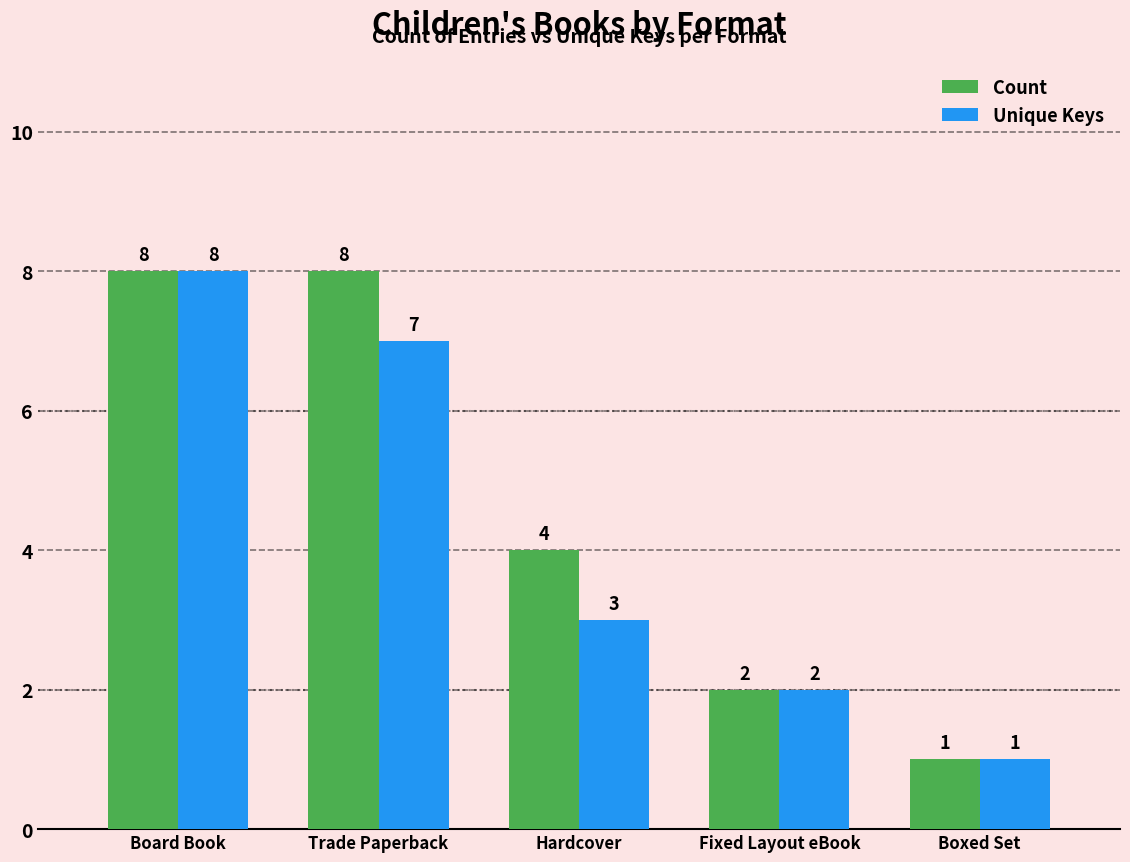

Which series changed the most between Trade Paperback and Boxed Set?

Count